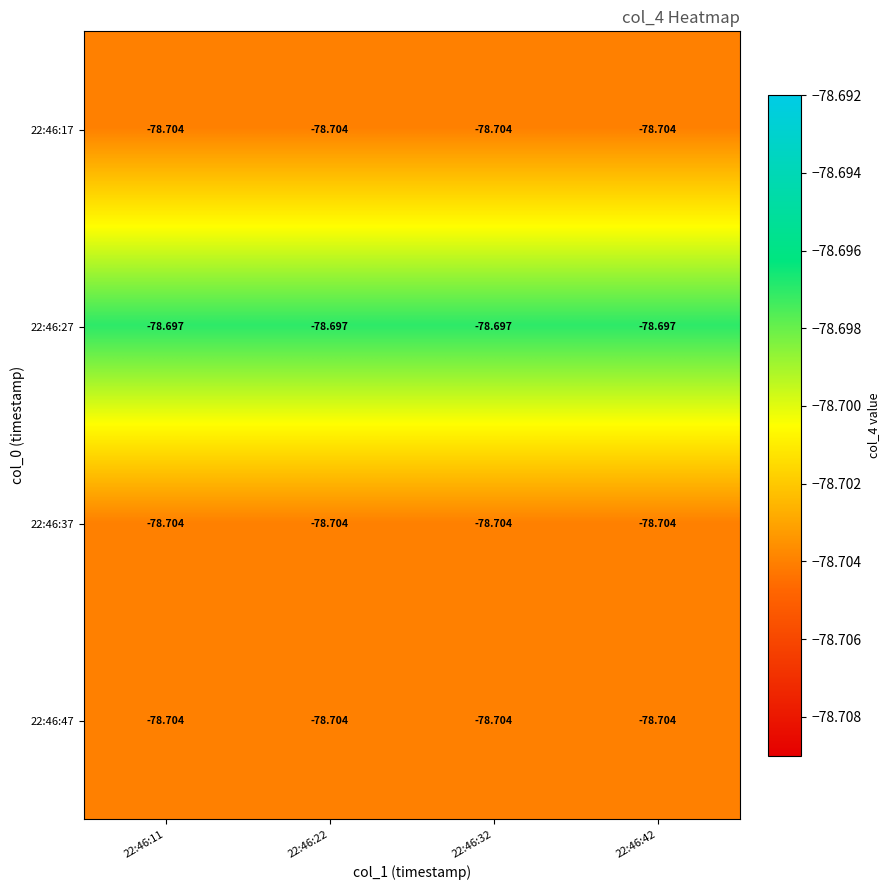

Is the value of 22:46:27 at 22:46:11 greater than the value of 22:46:17 at 22:46:42?

Yes